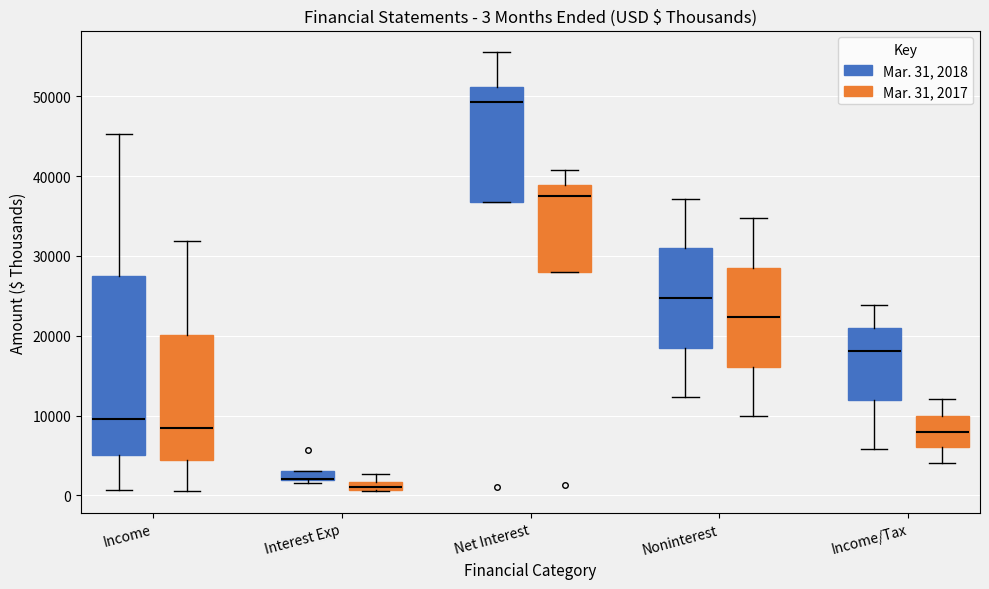

Which box is the tallest, from its lower edge to its upper edge?

Income (Mar. 31, 2018)